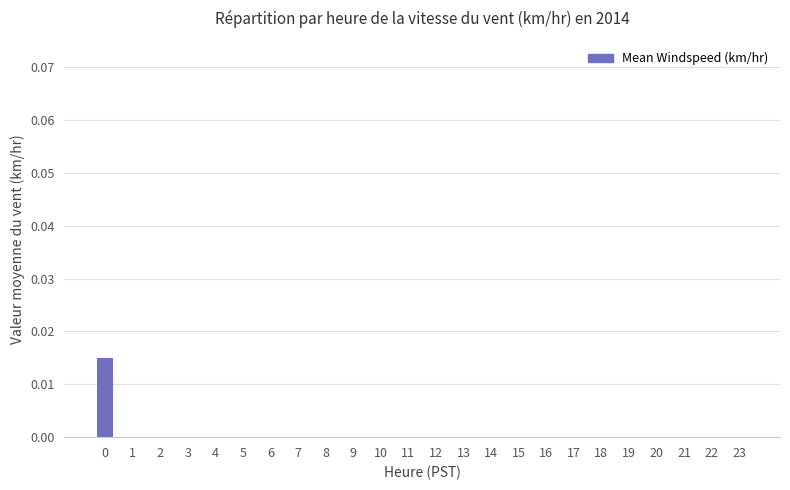

The chart shows a value of 0.0 at 20. True or false?

True